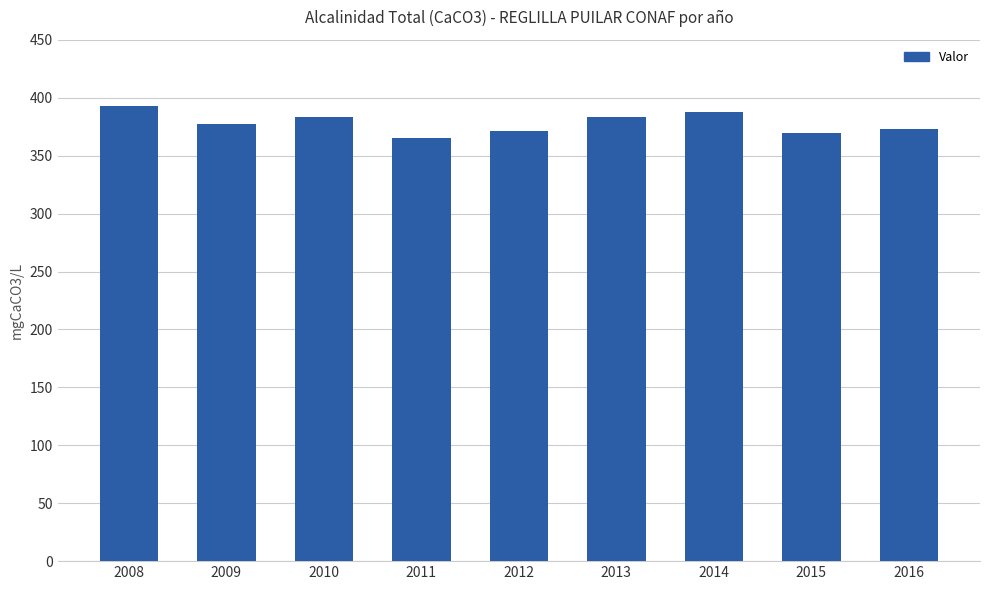

What is the ratio of the value at 2009 to the value at 2015?

1.0